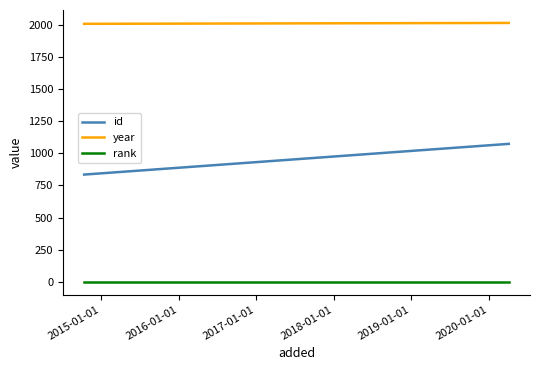

What is the average value of the rank series?

1